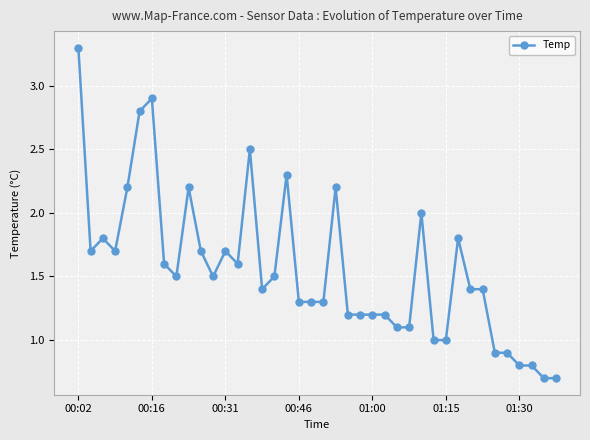

True or false: there are more than 2 points higher than both neighbors.

True